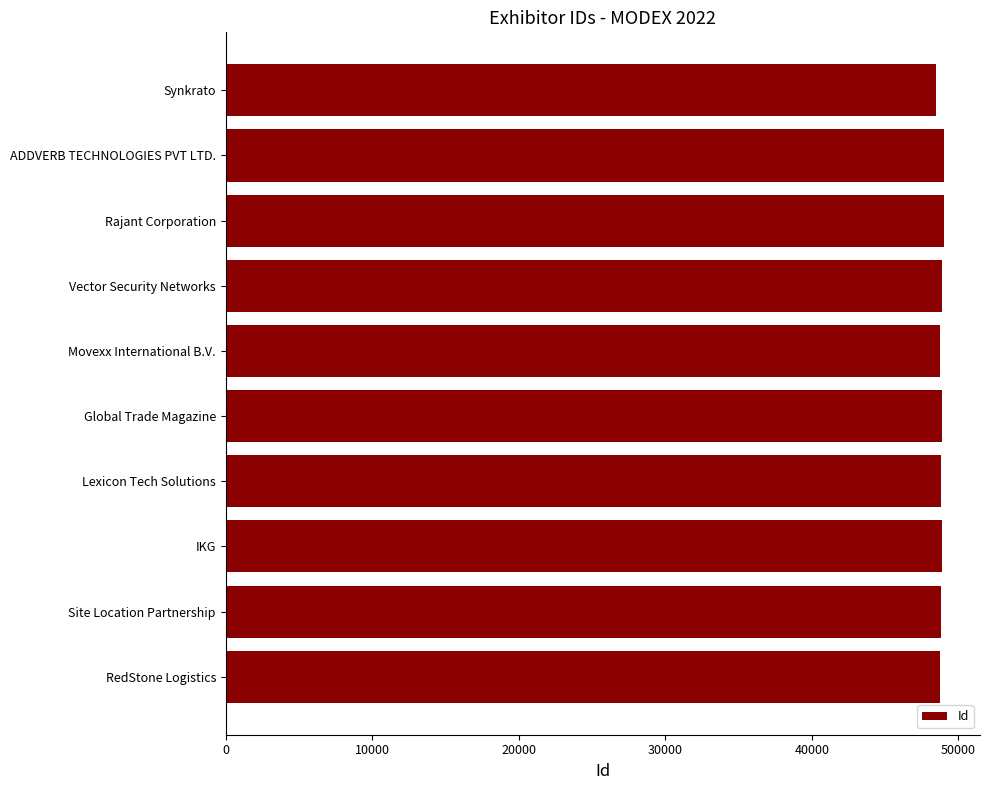

What is the smallest value displayed?

48482